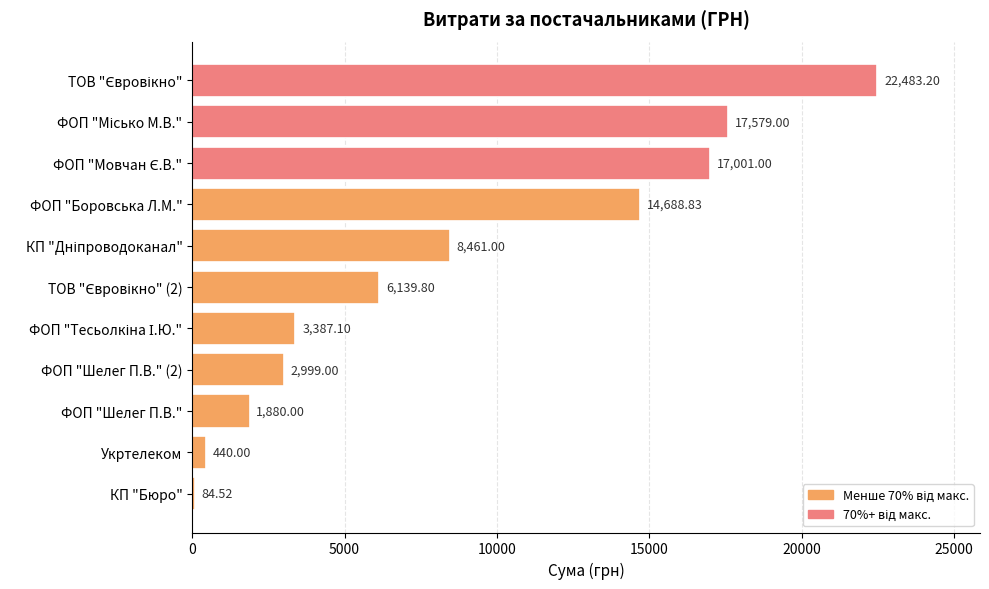

What is the difference between the maximum and second lowest values?

22043.2